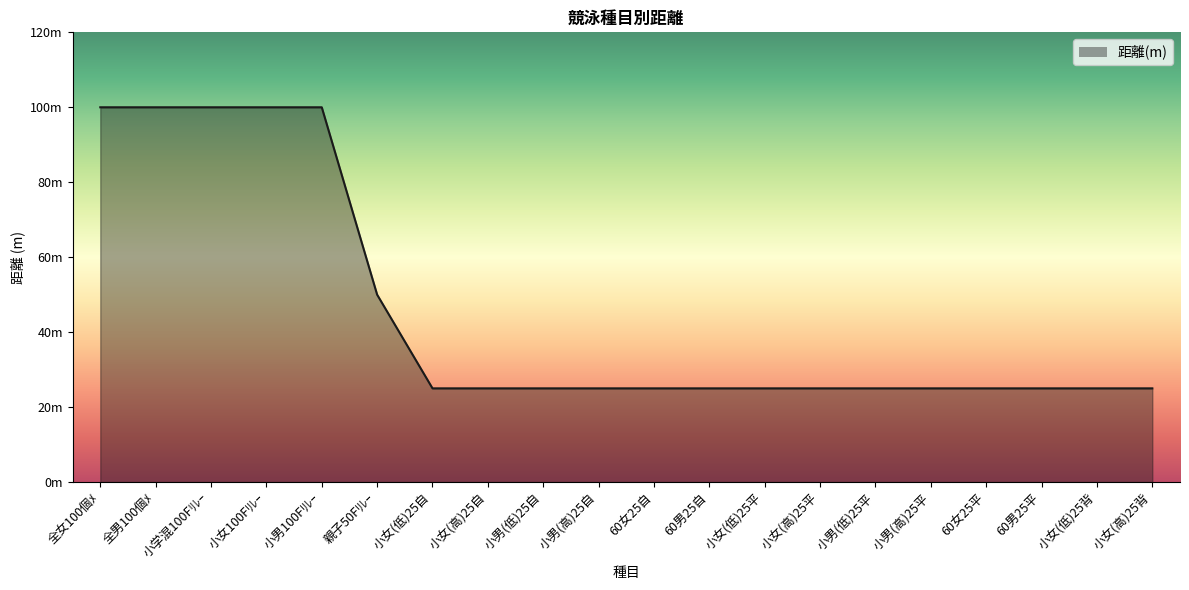

List the labels in order of value, smallest first.

小女(低)25自, 小女(高)25自, 小男(低)25自, 小男(高)25自, 60女25自, 60男25自, 小女(低)25平, 小女(高)25平, 小男(低)25平, 小男(高)25平, 60女25平, 60男25平, 小女(低)25背, 小女(高)25背, 親子50Fﾘﾚｰ, 全女100個ﾒ, 全男100個ﾒ, 小学混100Fﾘﾚｰ, 小女100Fﾘﾚｰ, 小男100Fﾘﾚｰ